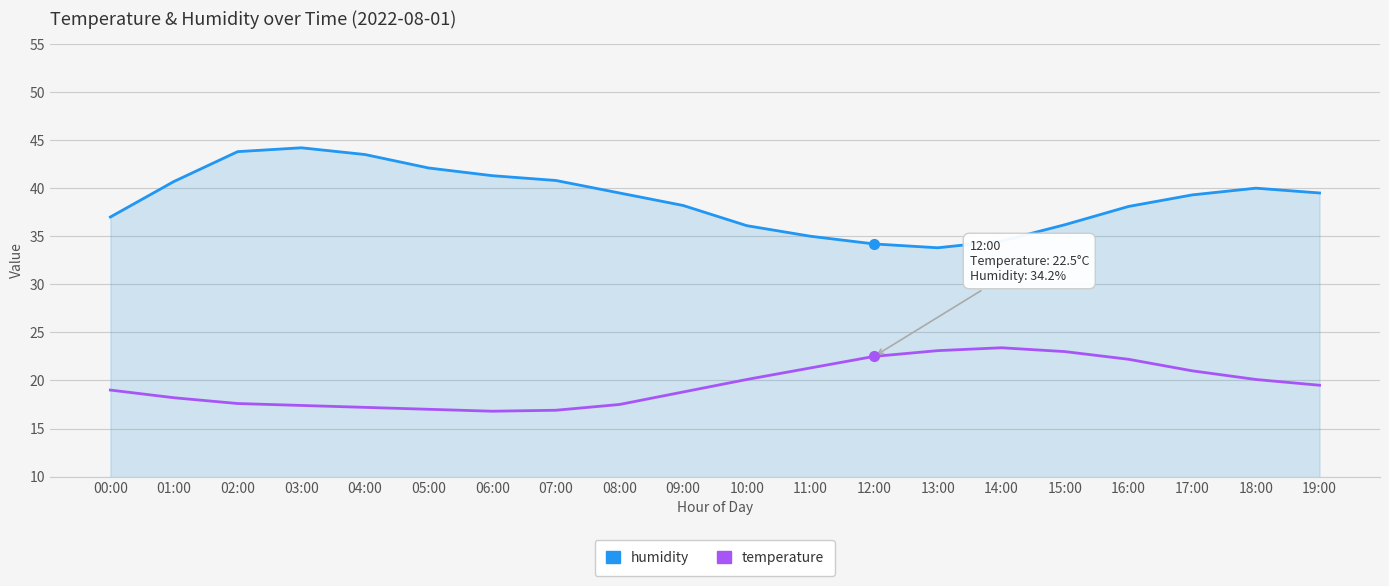

What is the total value across all series at 12:00?

56.7